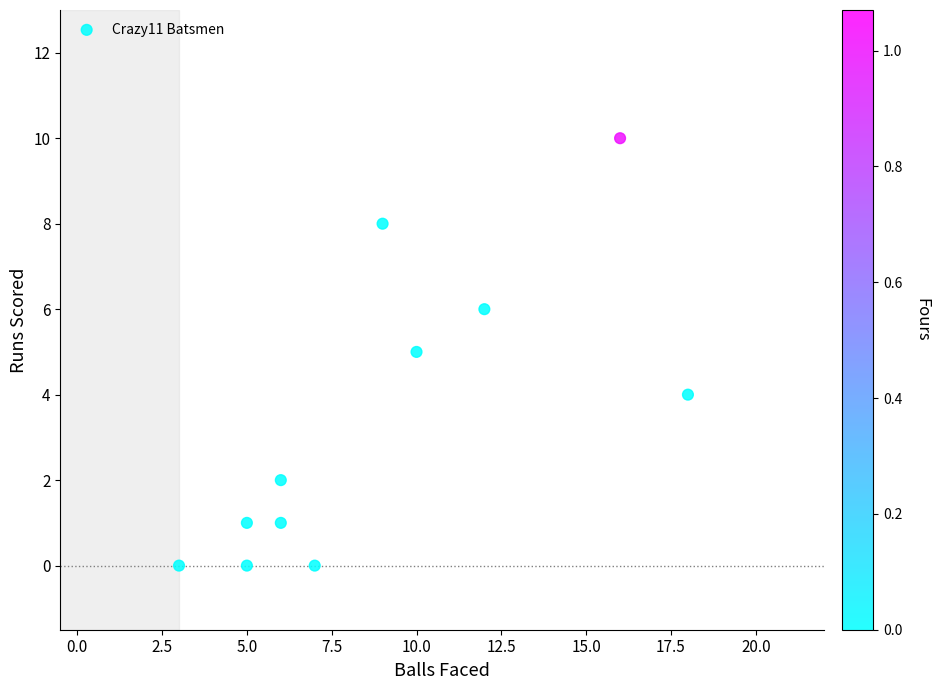

What is the range of X values (max minus min)?

15